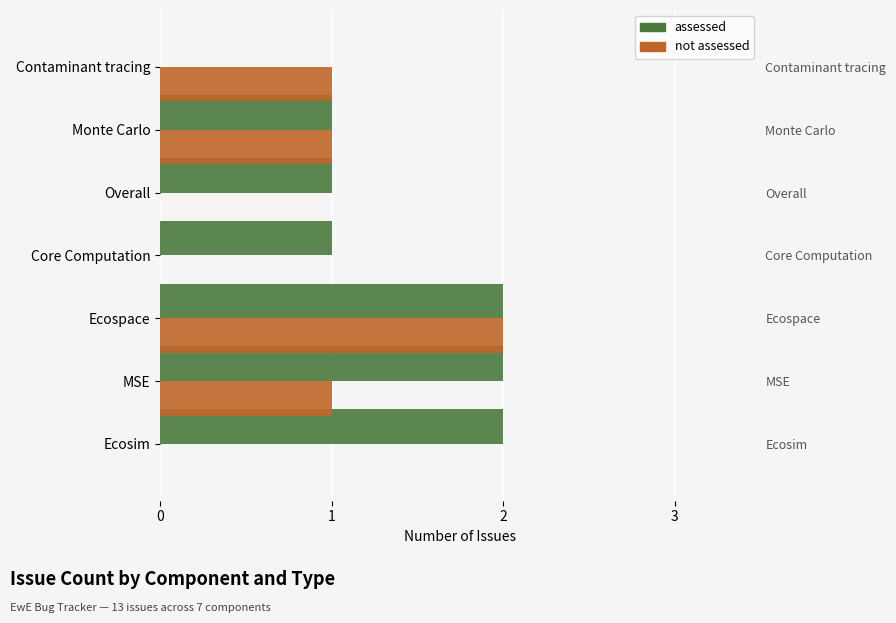

Is the value of not assessed at 5 greater than the value of assessed at 6?

Yes